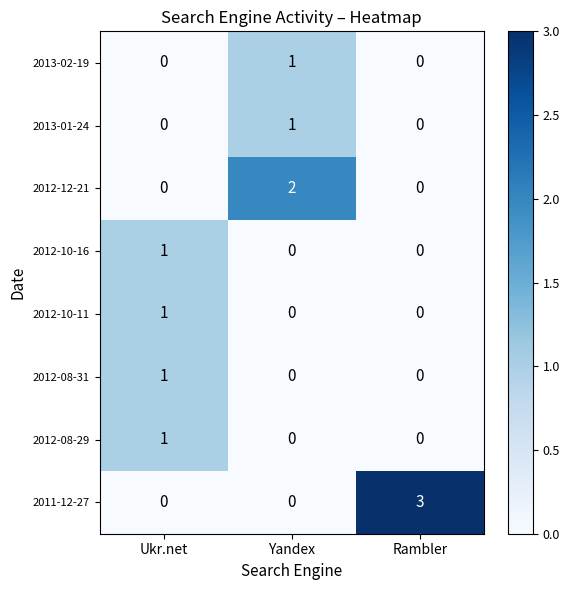

What is the maximum value shown in the chart?

3